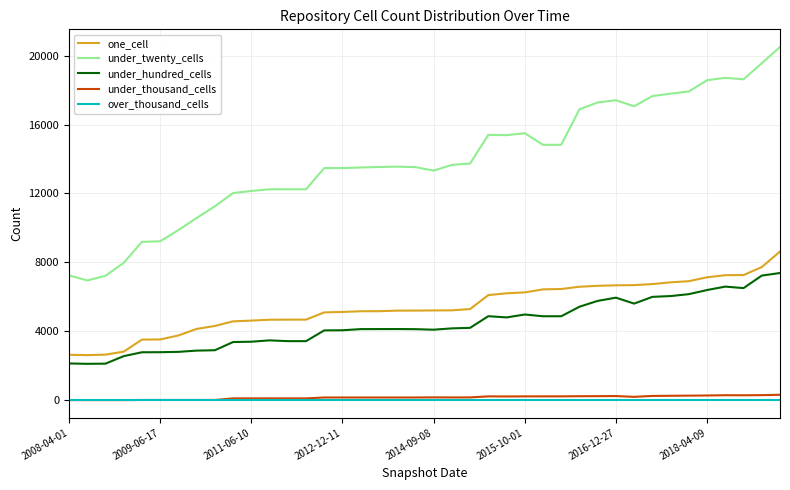

Which series has the widest spread of values?

under_twenty_cells